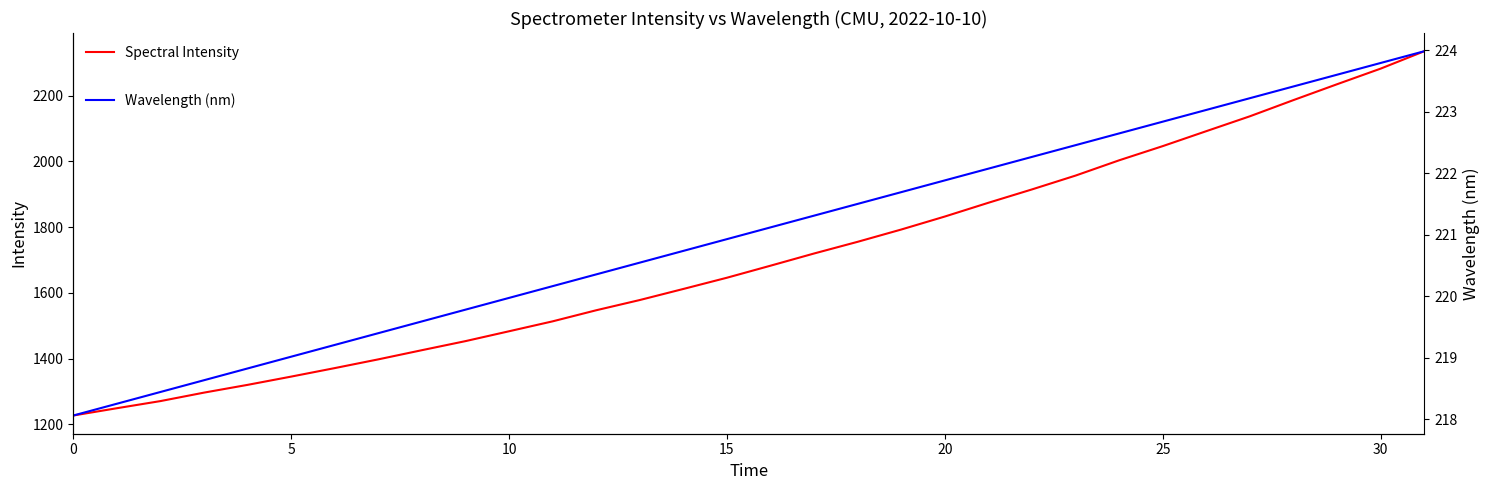

True or false: Wavelength (nm) has a value of 74.1 at 15.

False